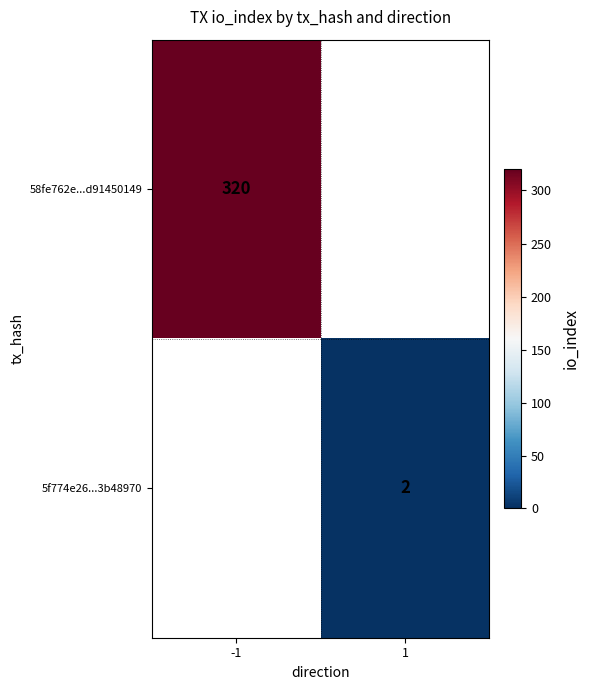

At how many categories does at least one series exceed 48?

1